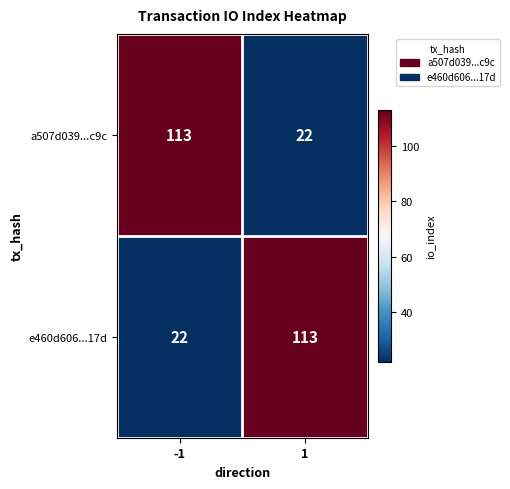

What is the spread (max minus min) of values at 1?

91